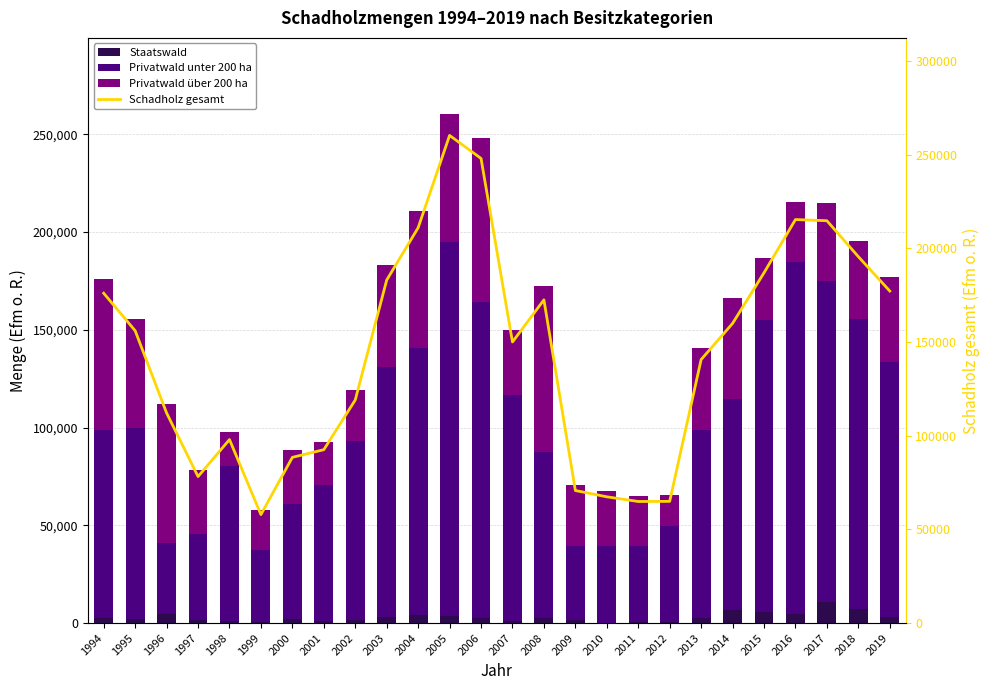

What is the difference between the Staatswald values at 2005 and 2003?

393